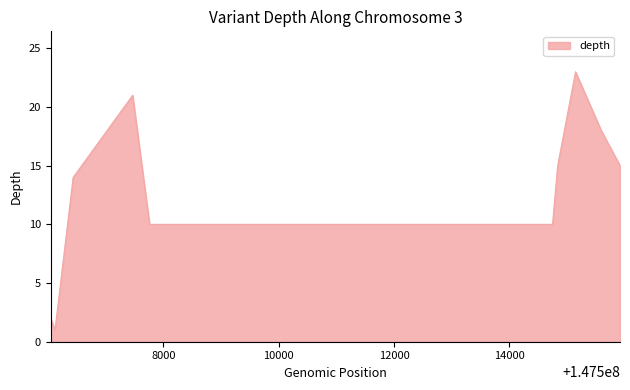

Reading right to left, list all the values displayed in this chart.

15	18	23	15	10	10	21	14	1	2